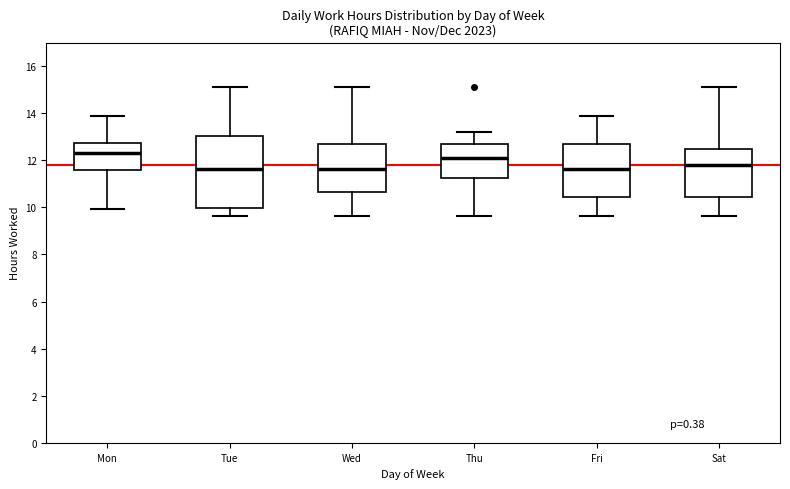

Where does the lower whisker of the box for Mon end on the y-axis? The values are not printed on the chart, so give them approximately, as read against the axis.

10.0